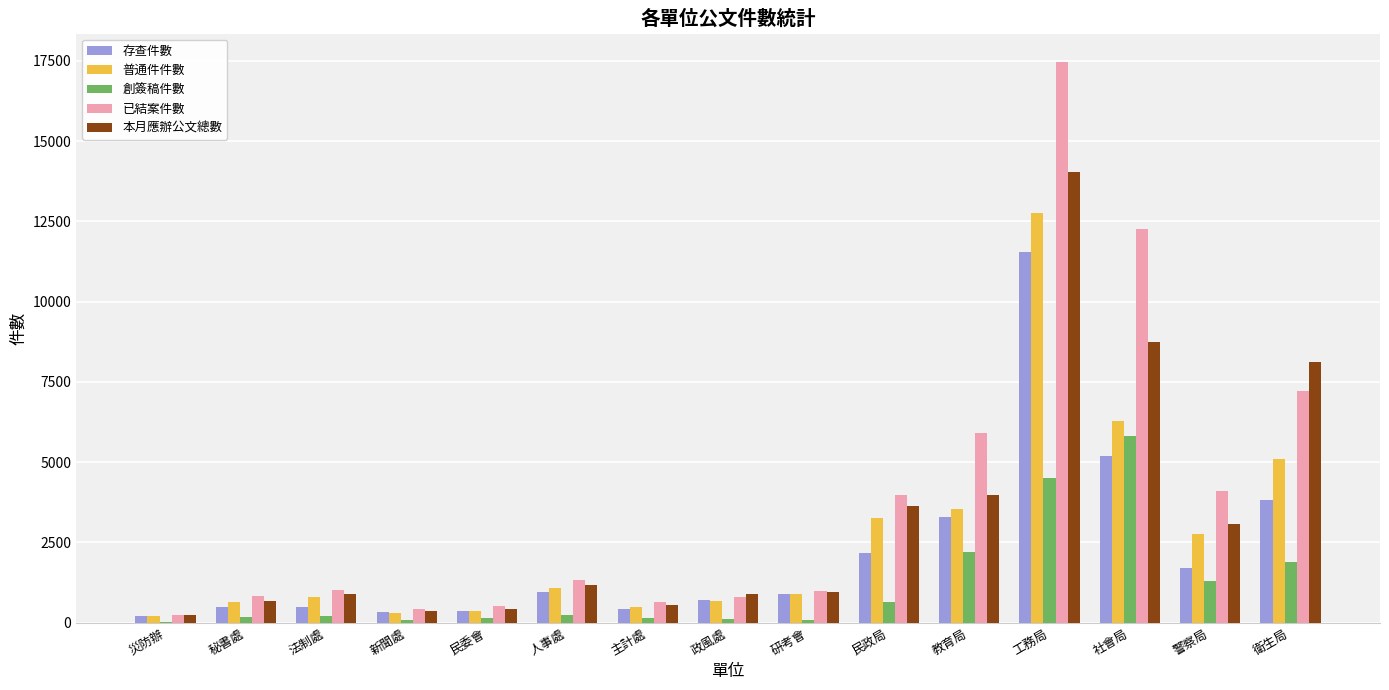

What is the sum of the 本月應辦公文總數 values at 衛生局 and 民政局?

11733